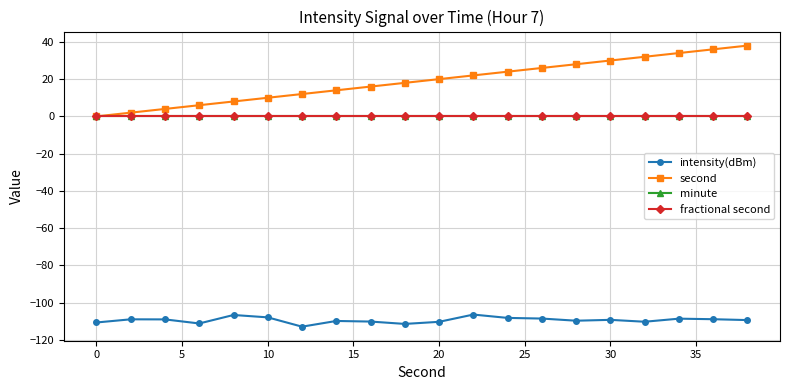

Is this an area chart (filled region under the line)?

No